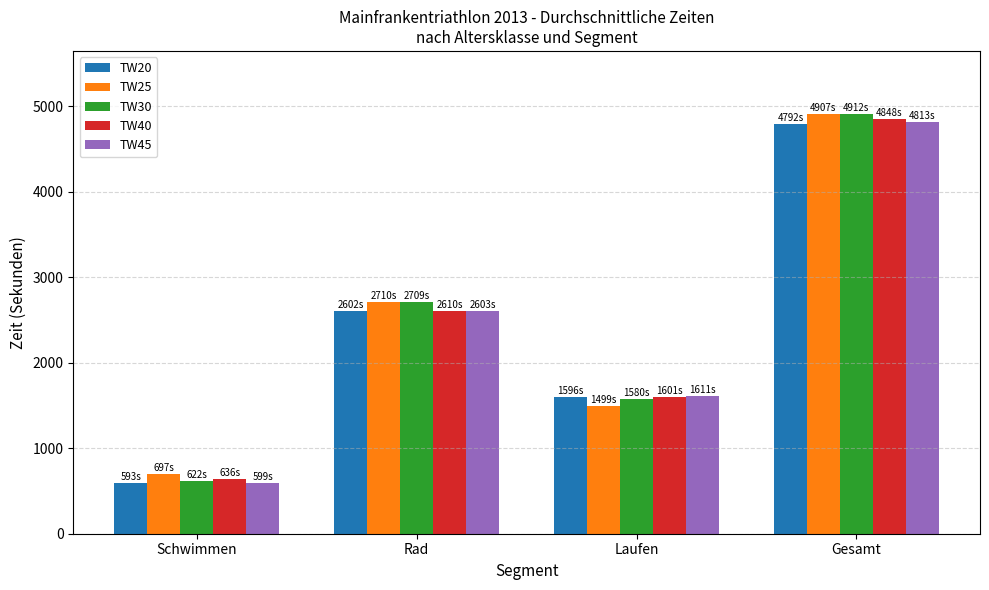

Which series has the largest range (max minus min)?

TW30